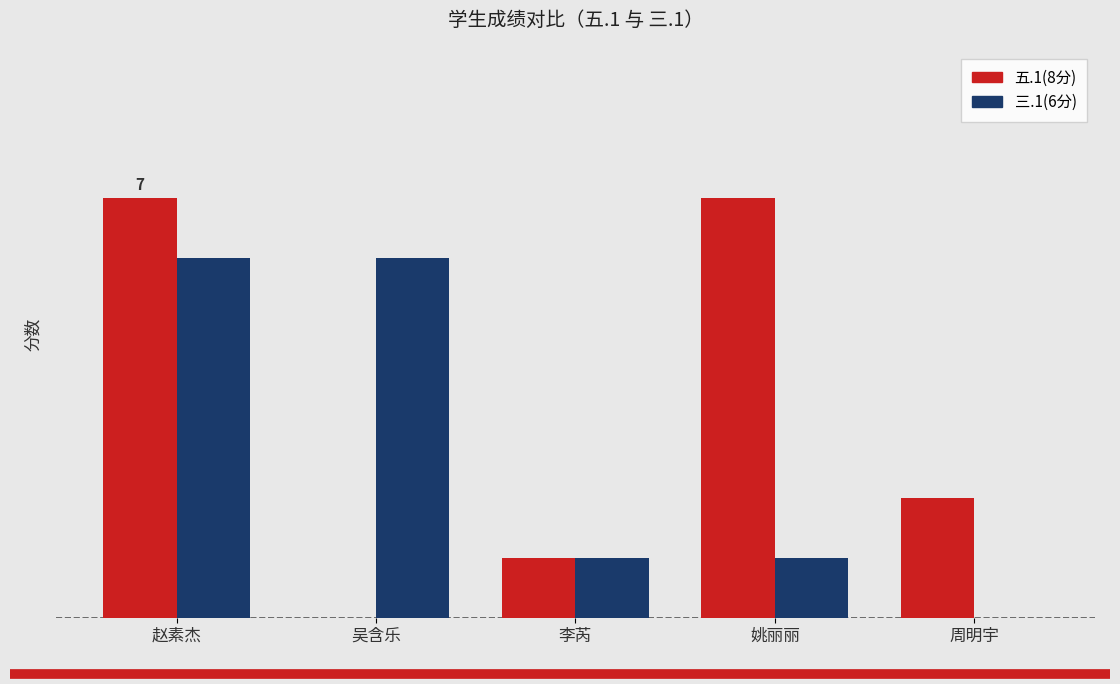

What are all the series names shown in the legend?

五.1(8分), 三.1(6分)